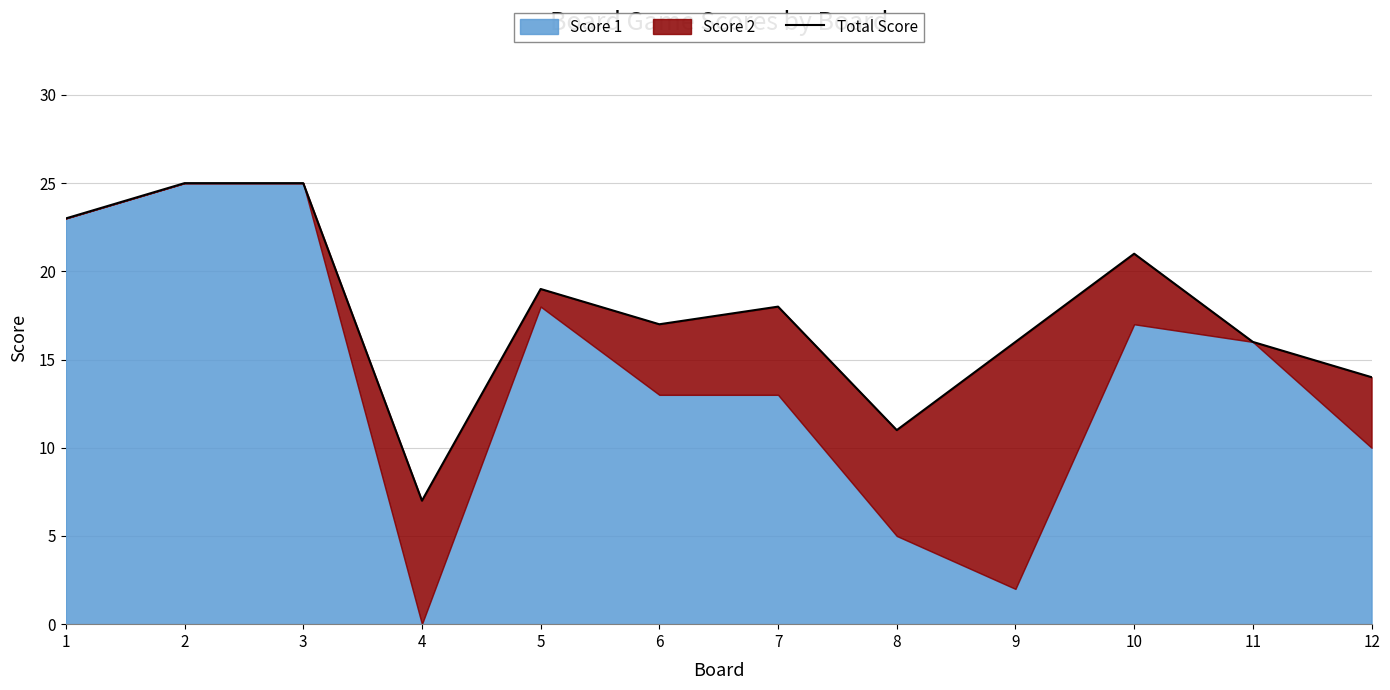

Reading left to right, transcribe all the data shown in this chart.

1=23	2=25	3=25	4=7	5=19	6=17	7=18	8=11	9=16	10=21	11=16	12=14